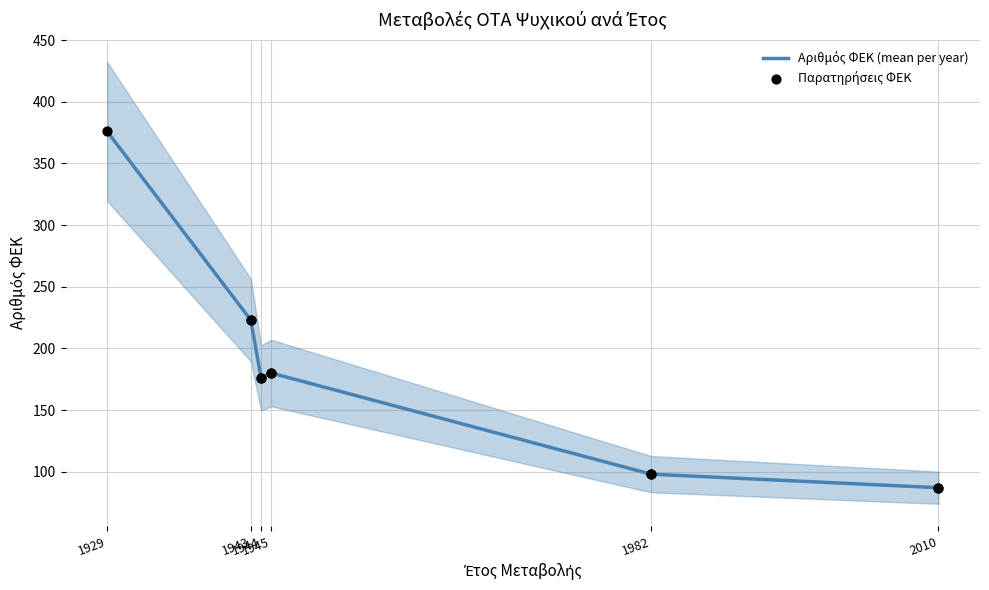

What is the change in value from 1929 to 1944?

-200